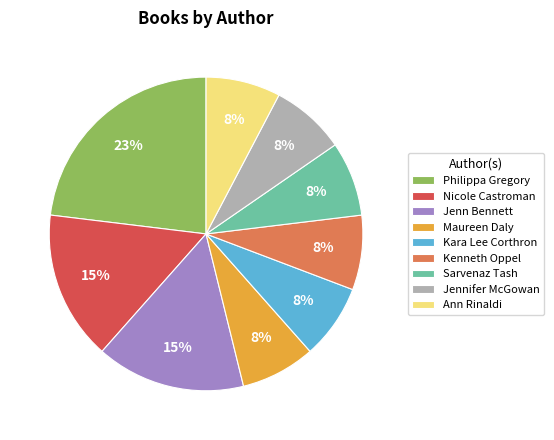

What percentage is the Jennifer McGowan slice, to the nearest percent?

8%